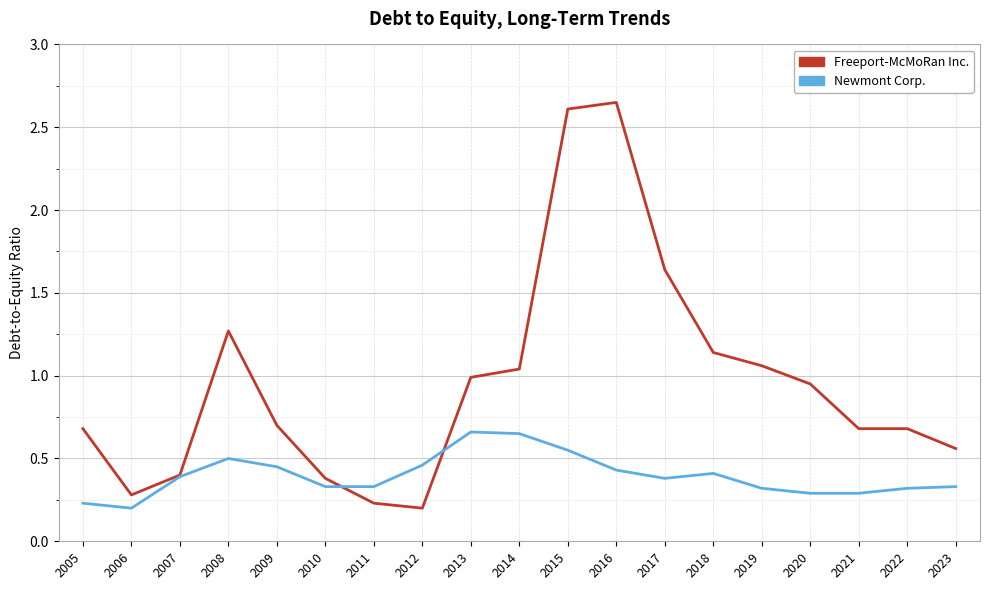

The value of Freeport-McMoRan Inc. at 2018 is 0.5. True or false?

False